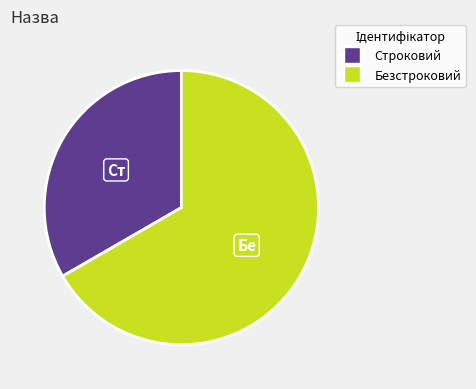

What is the largest slice in the pie chart?

Безстроковий